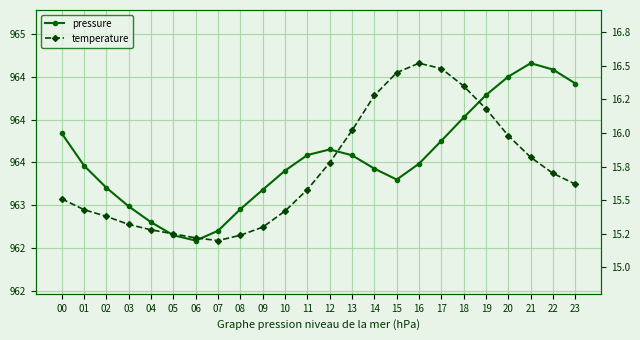

Which series has the largest range (max minus min)?

pressure